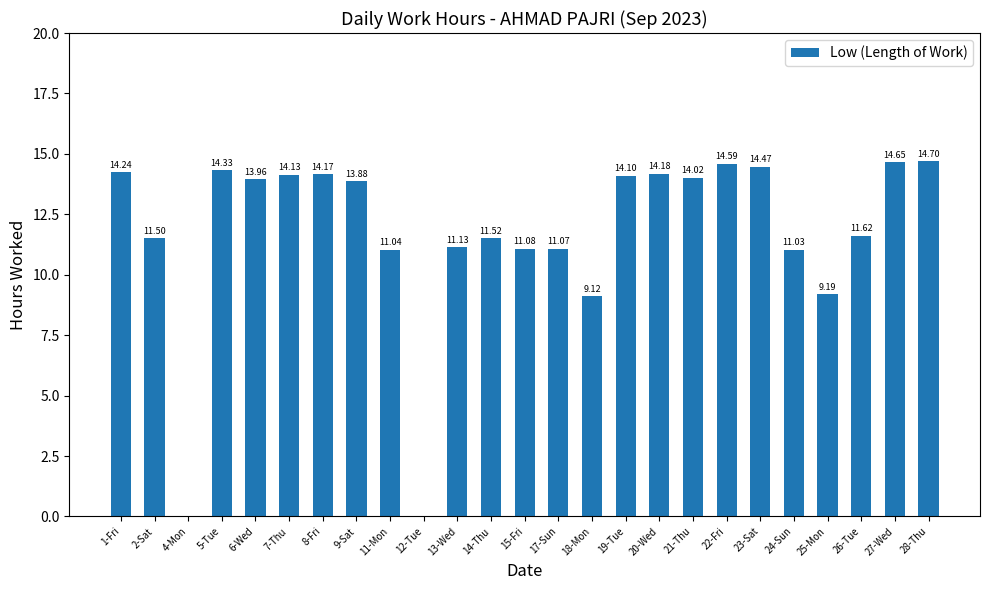

What is the change in value from 1-Fri to 26-Tue?

-2.6